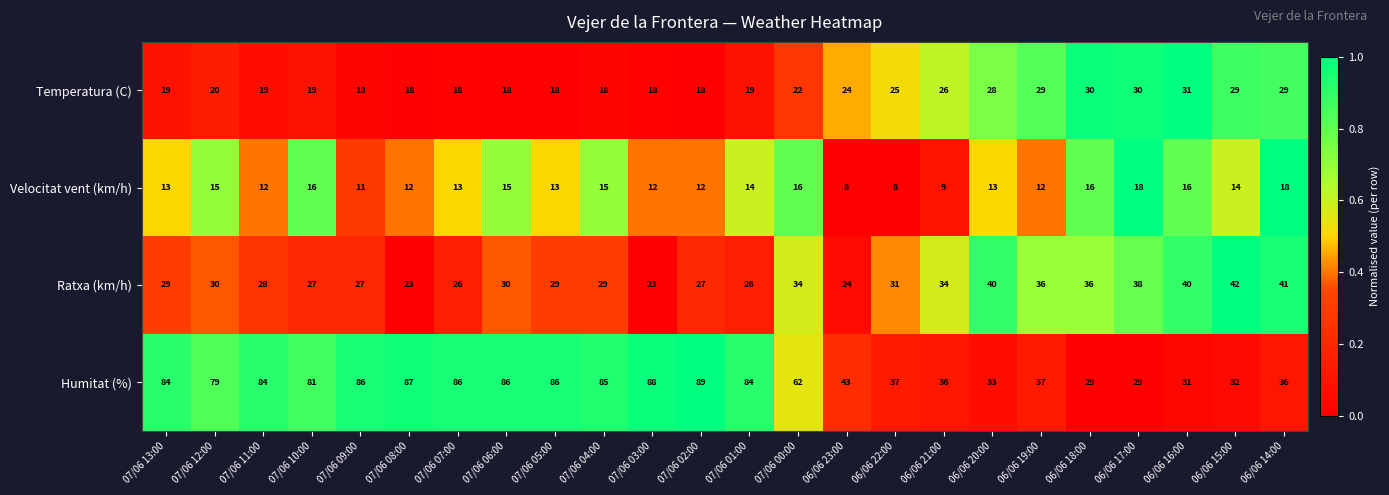

What is the difference between the maximum and second lowest values in the Ratxa (km/h) series?

19